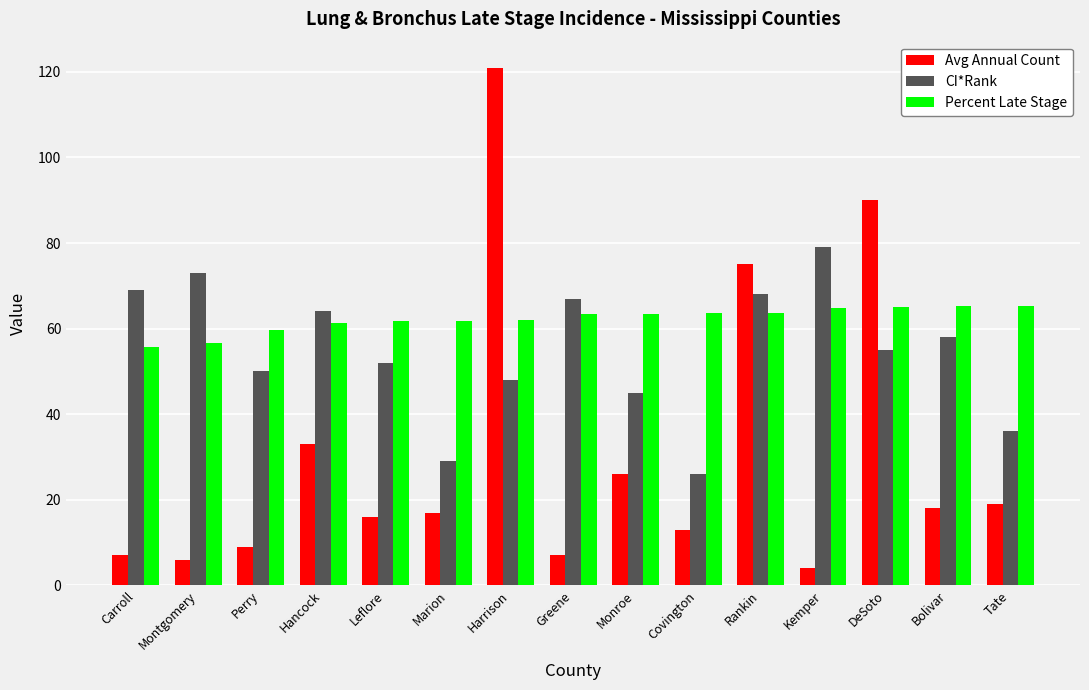

What are all the series names shown in the legend?

Avg Annual Count, CI*Rank, Percent Late Stage